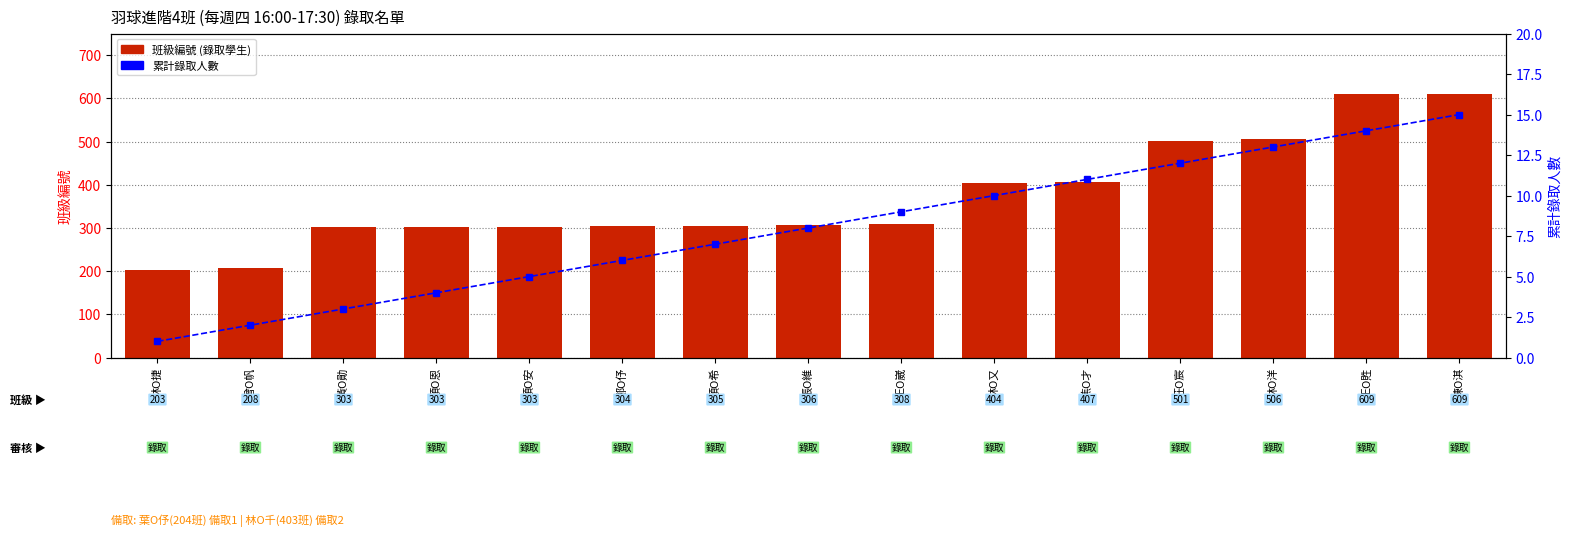

How many groups of bars are there?

15